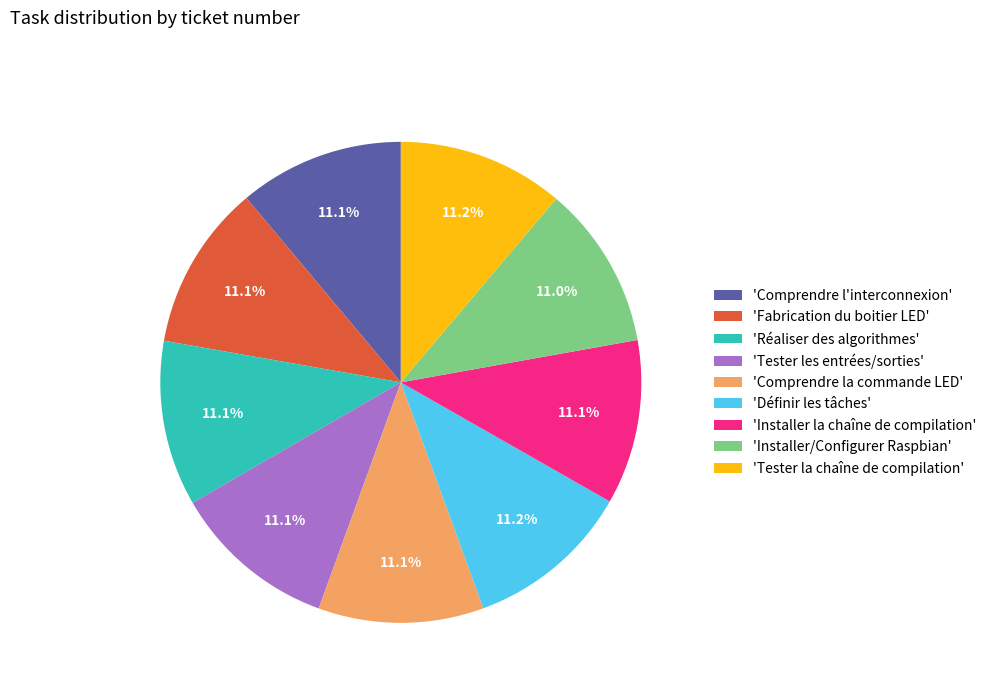

To the nearest percent, what is the average slice percentage?

11%